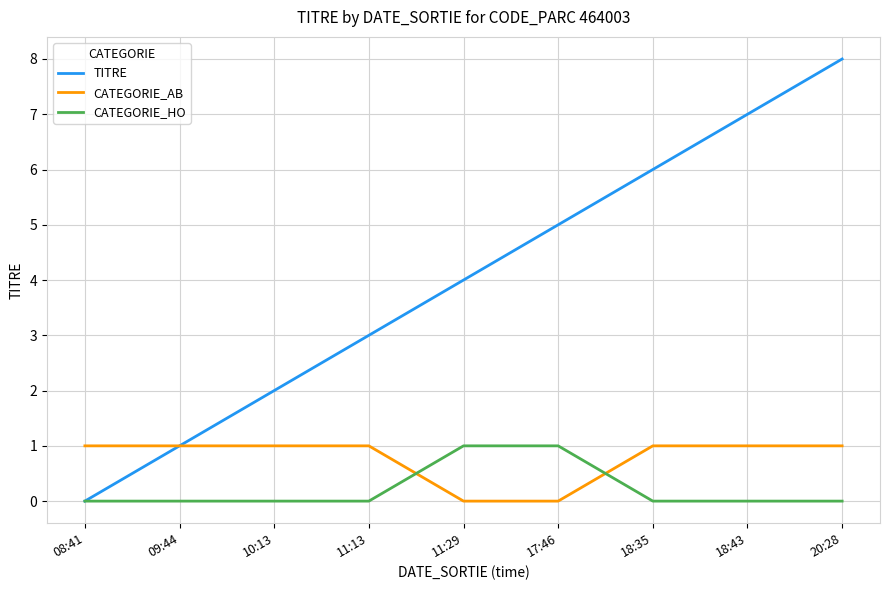

The value of TITRE at 18:43 is 2. True or false?

False